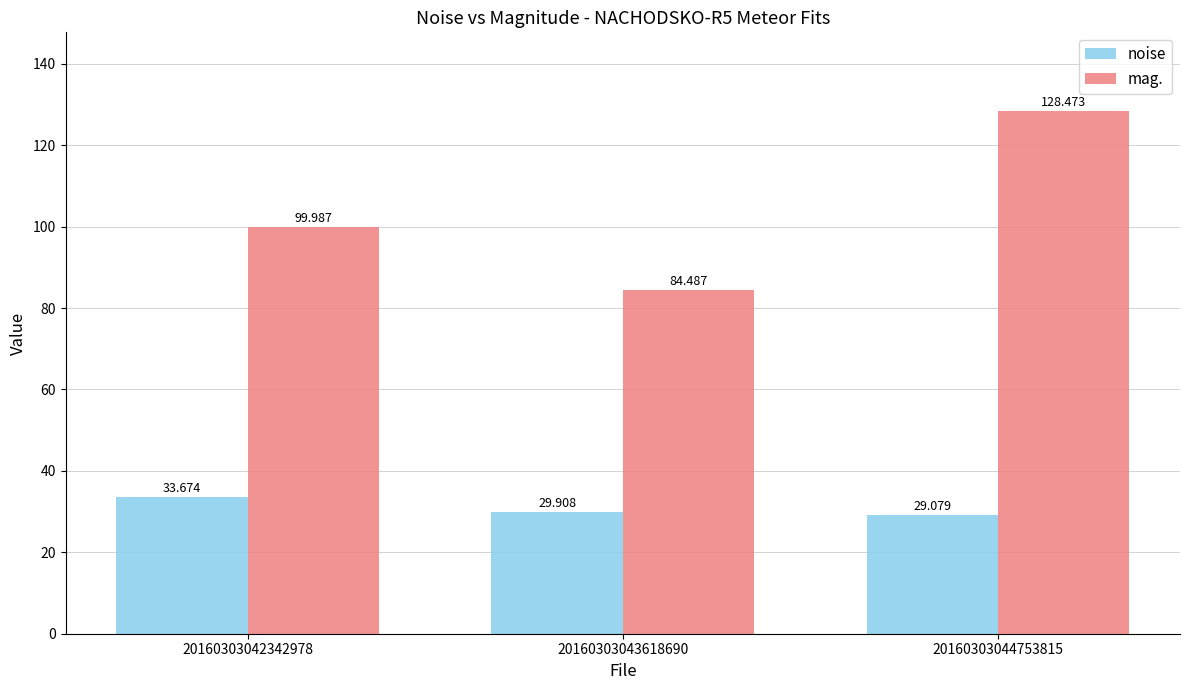

What are all the series names shown in the legend?

noise, mag.